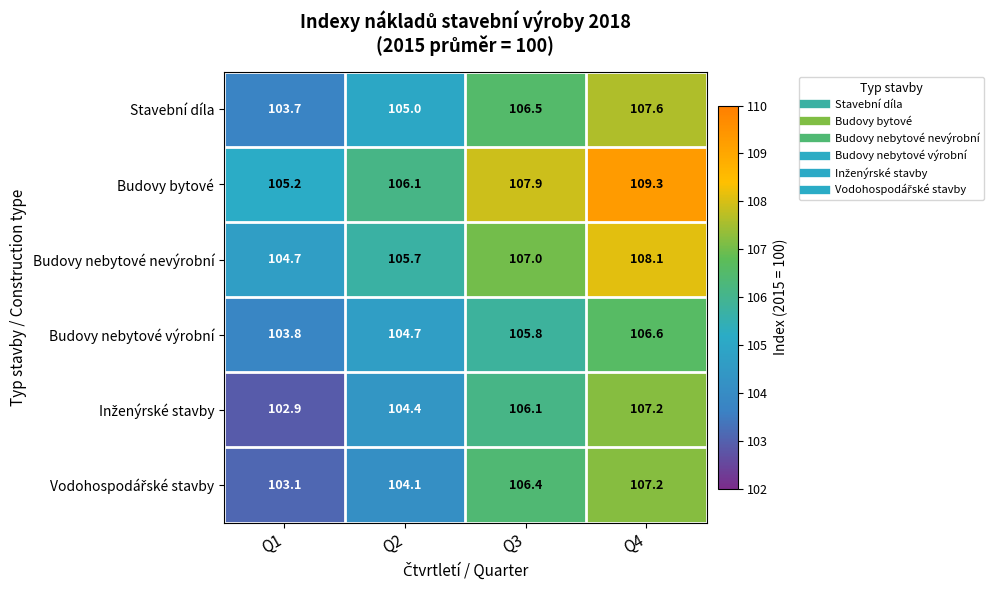

What is the minimum value shown in the chart?

102.9